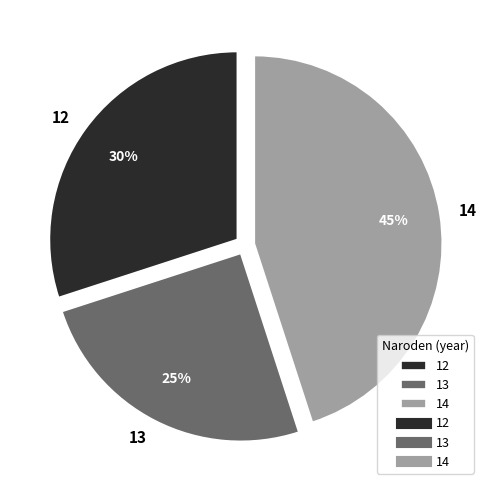

Which slice is the largest?

14